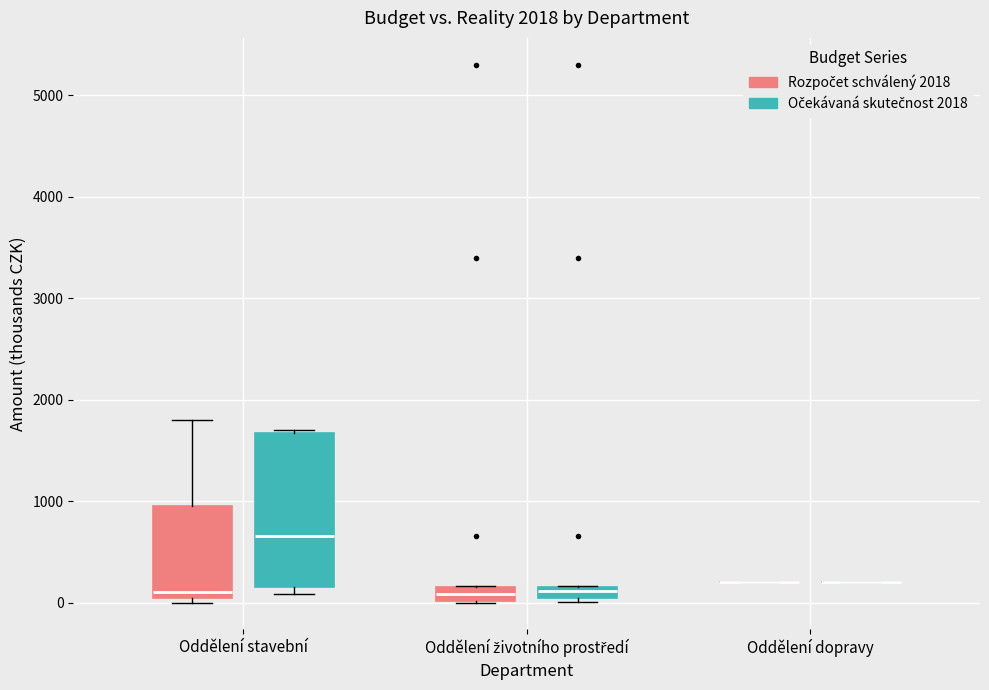

Which box is the tallest, from its lower edge to its upper edge?

Oddělení stavební (Očekávaná skutečnost 2018)